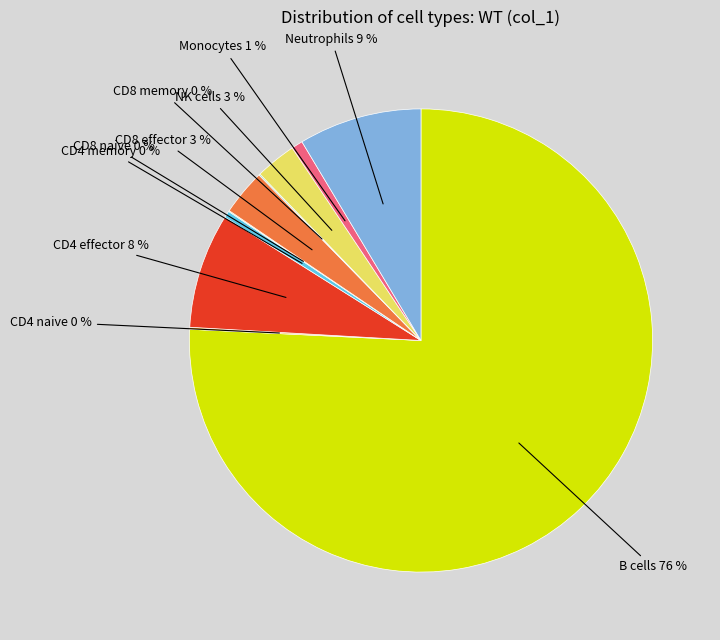

Is there any slice that represents more than half of the pie?

Yes